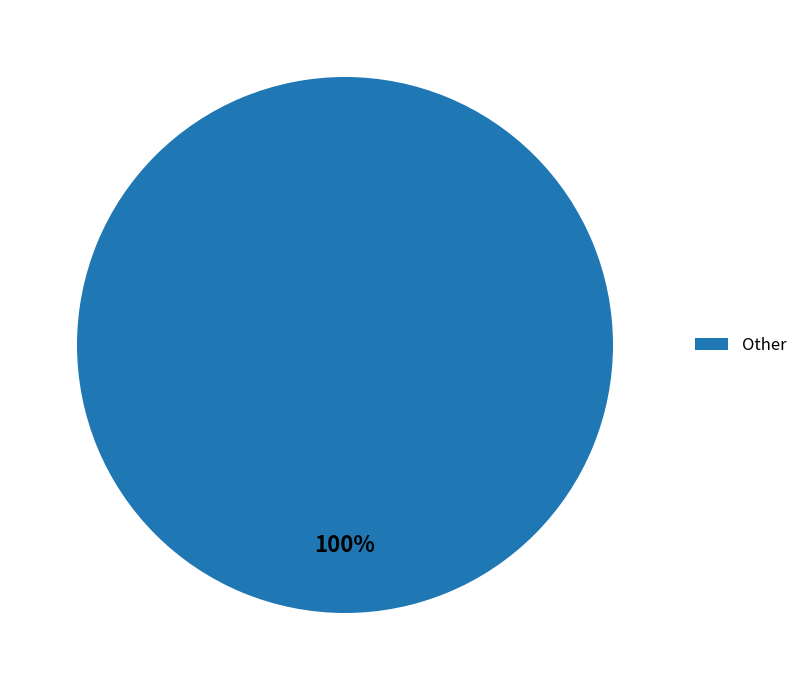

To the nearest percent, what percentage of the pie is Other?

100%